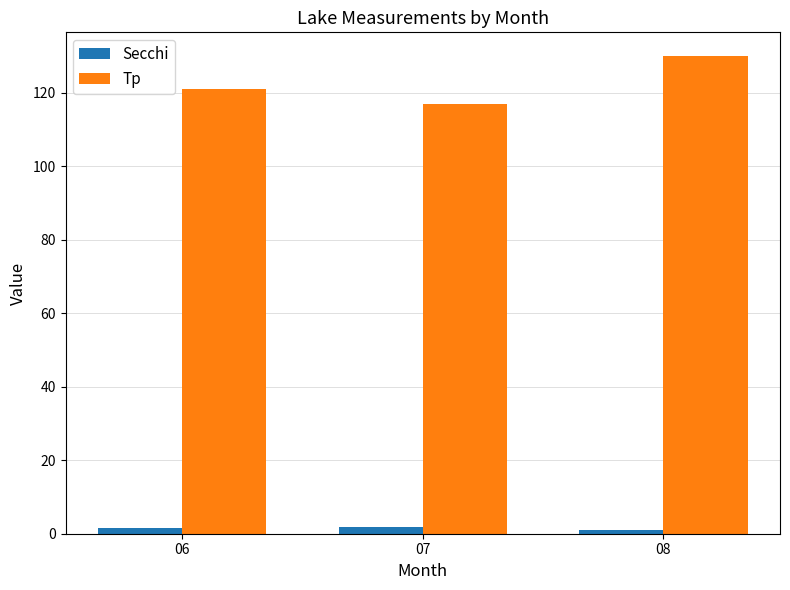

What is the value of the Tp bar at the 2nd from the left?

117.0